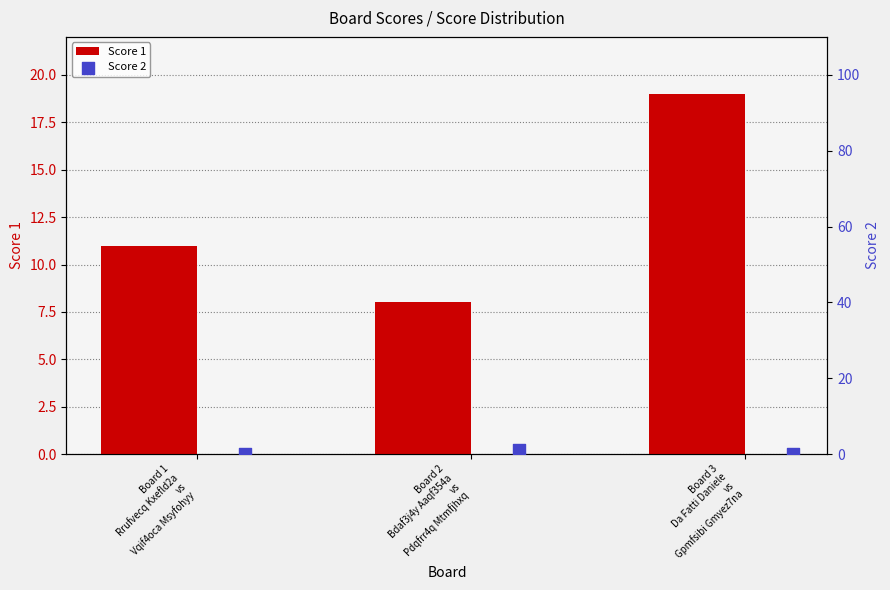

What are all the series names shown in the legend?

Score 1, Score 2